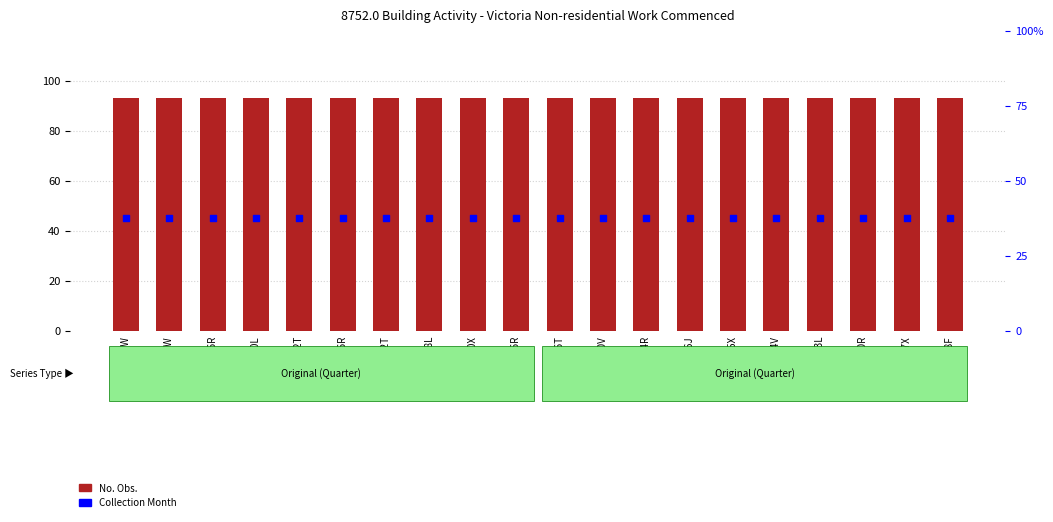

Which series reaches the maximum Y coordinate?

No. Obs.